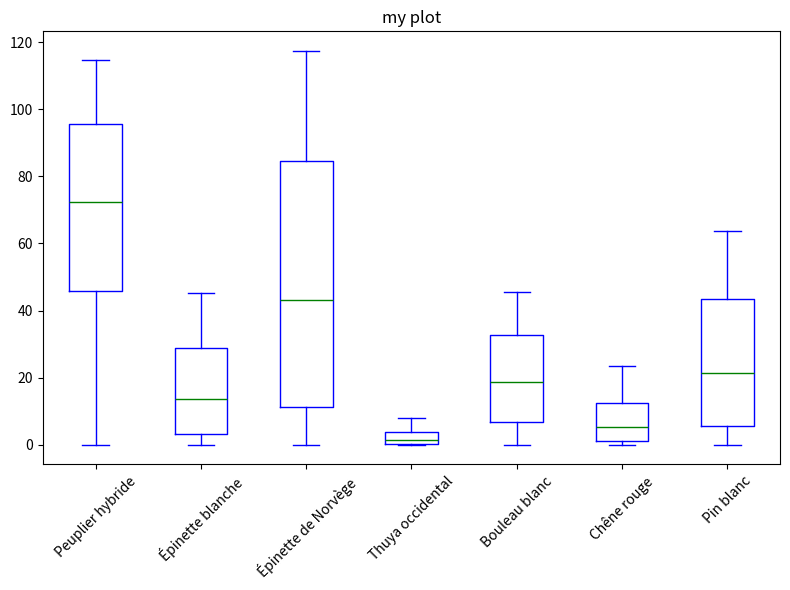

Reading left to right, transcribe this box plot: for each box, give where its median line is, the range the box spans, and where its two whiskers end, as read against the y-axis. The values are not printed on the chart, so give them approximately, as read against the axis.

Peuplier hybride: median 72, box 46 to 96, whiskers 0 to 114
Épinette blanche: median 14, box 4 to 28, whiskers 0 to 46
Épinette de Norvège: median 44, box 12 to 84, whiskers 0 to 118
Thuya occidental: median 2, box 0 to 4, whiskers 0 to 8
Bouleau blanc: median 18, box 6 to 32, whiskers 0 to 46
Chêne rouge: median 6, box 2 to 12, whiskers 0 to 24
Pin blanc: median 22, box 6 to 44, whiskers 0 to 64